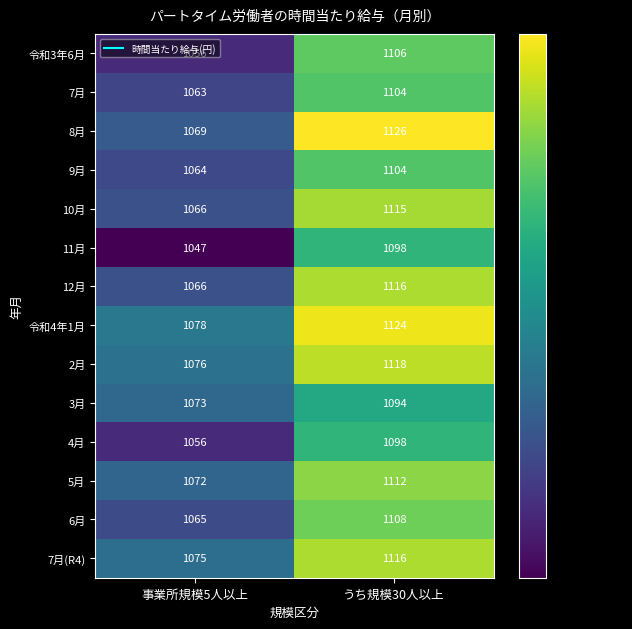

Which series has the largest range (max minus min)?

8月